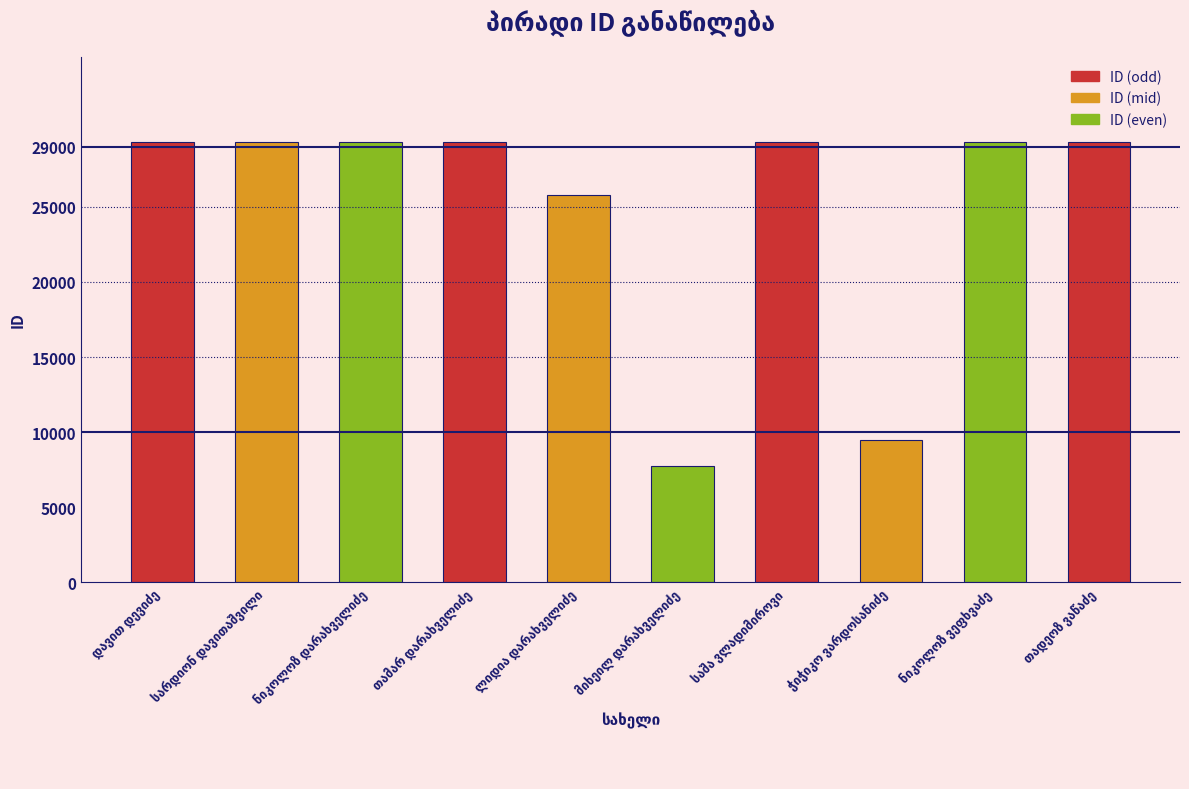

What is the smallest value displayed?

7766